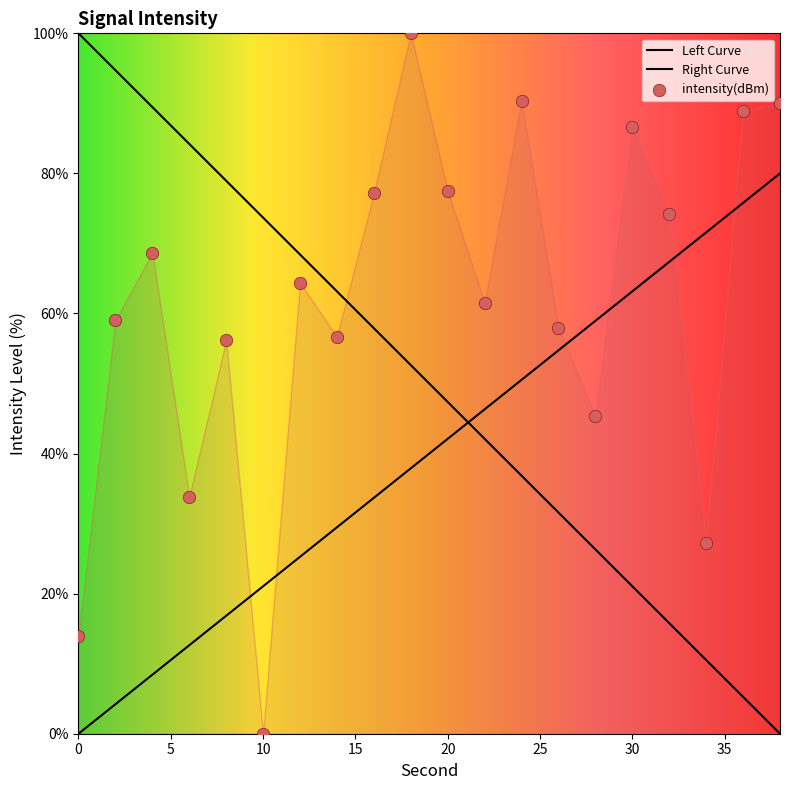

What is the change in value from 8 to 22?

+5.4